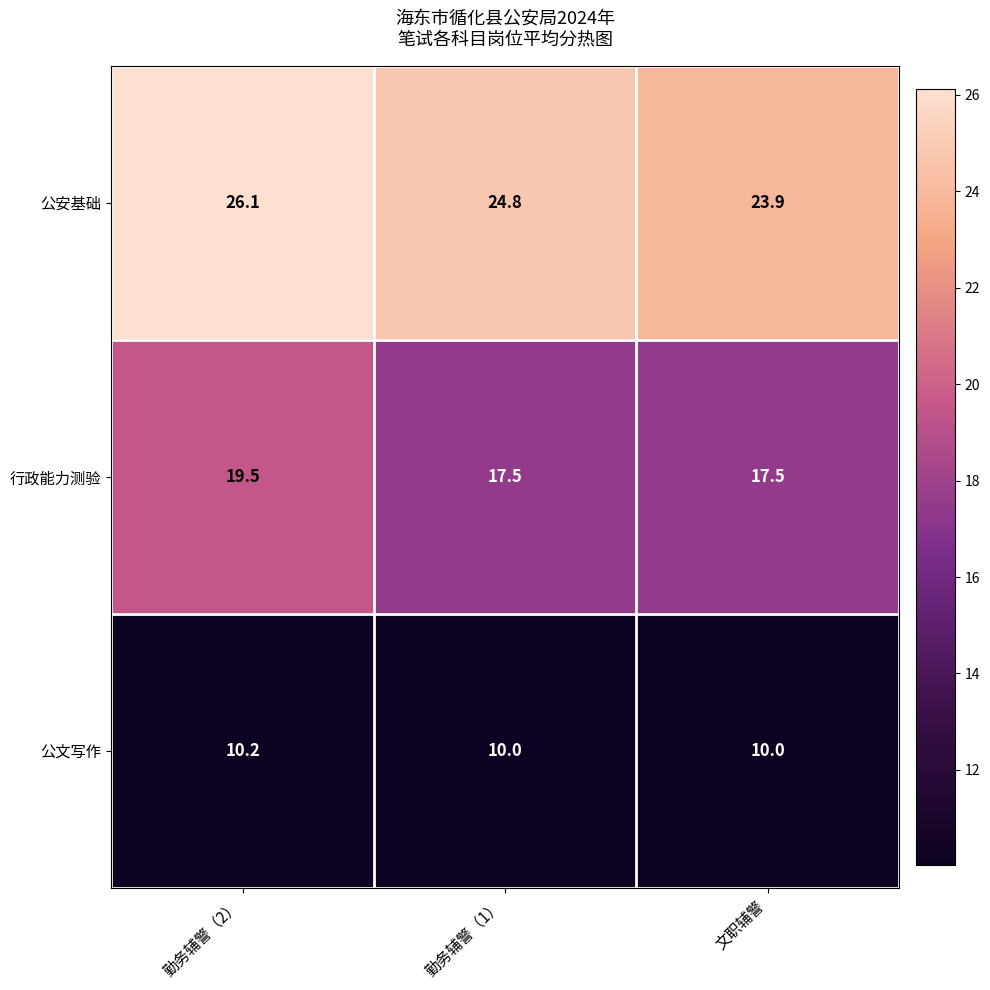

At 文职辅警, list the series in order from smallest to largest.

公文写作, 行政能力测验, 公安基础